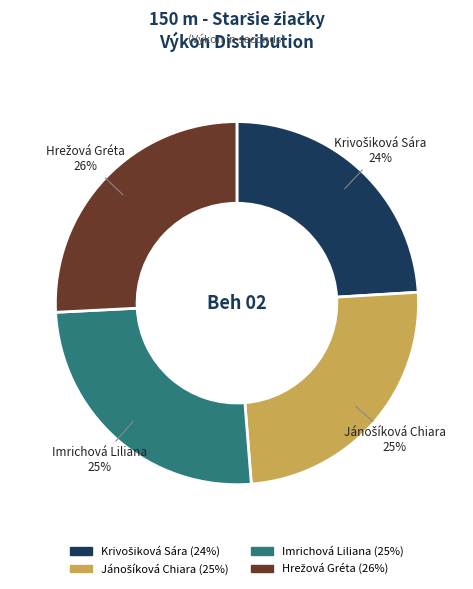

To the nearest percent, what percentage of the pie is Imrichová Liliana?

25%